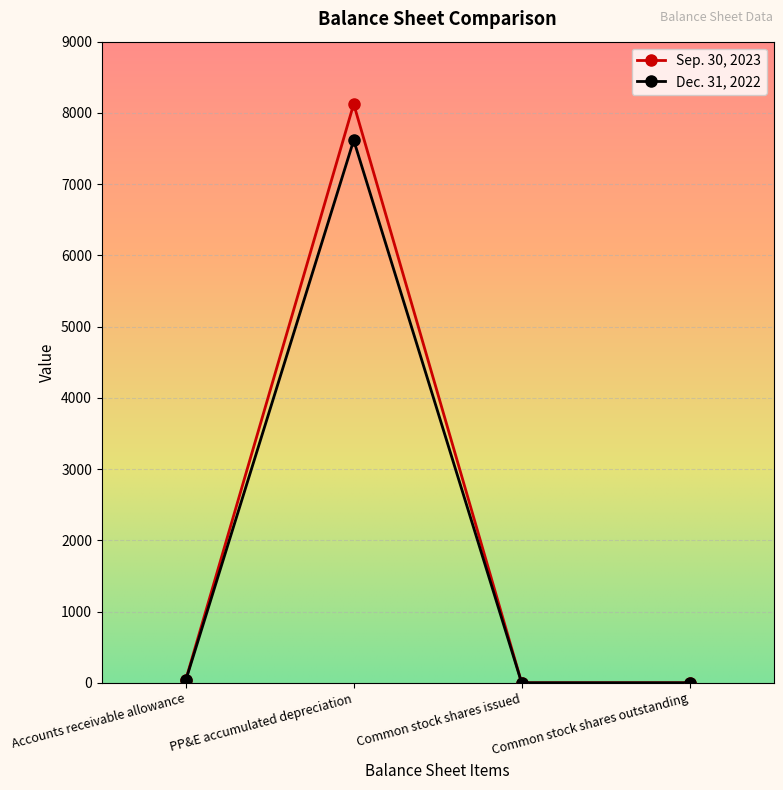

True or false: Sep. 30, 2023 has a value of 8125 at PP&E accumulated depreciation.

True